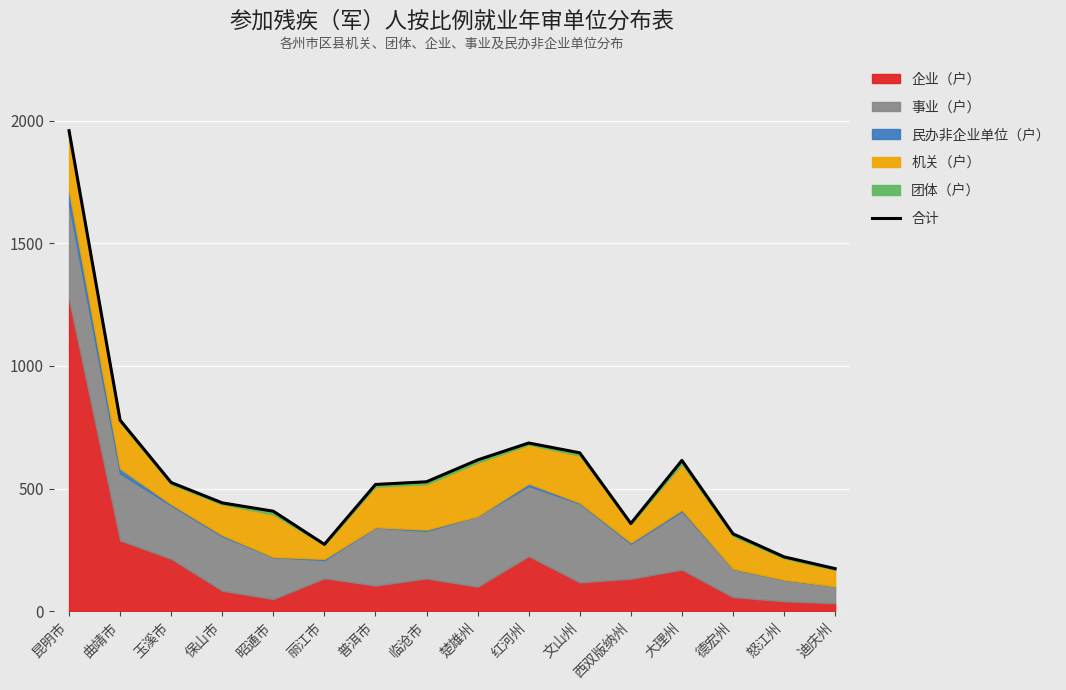

Reading left to right, extract all data points from this chart.

1959	779	525	442	408	273	517	528	617	686	646	358	615	316	222	174